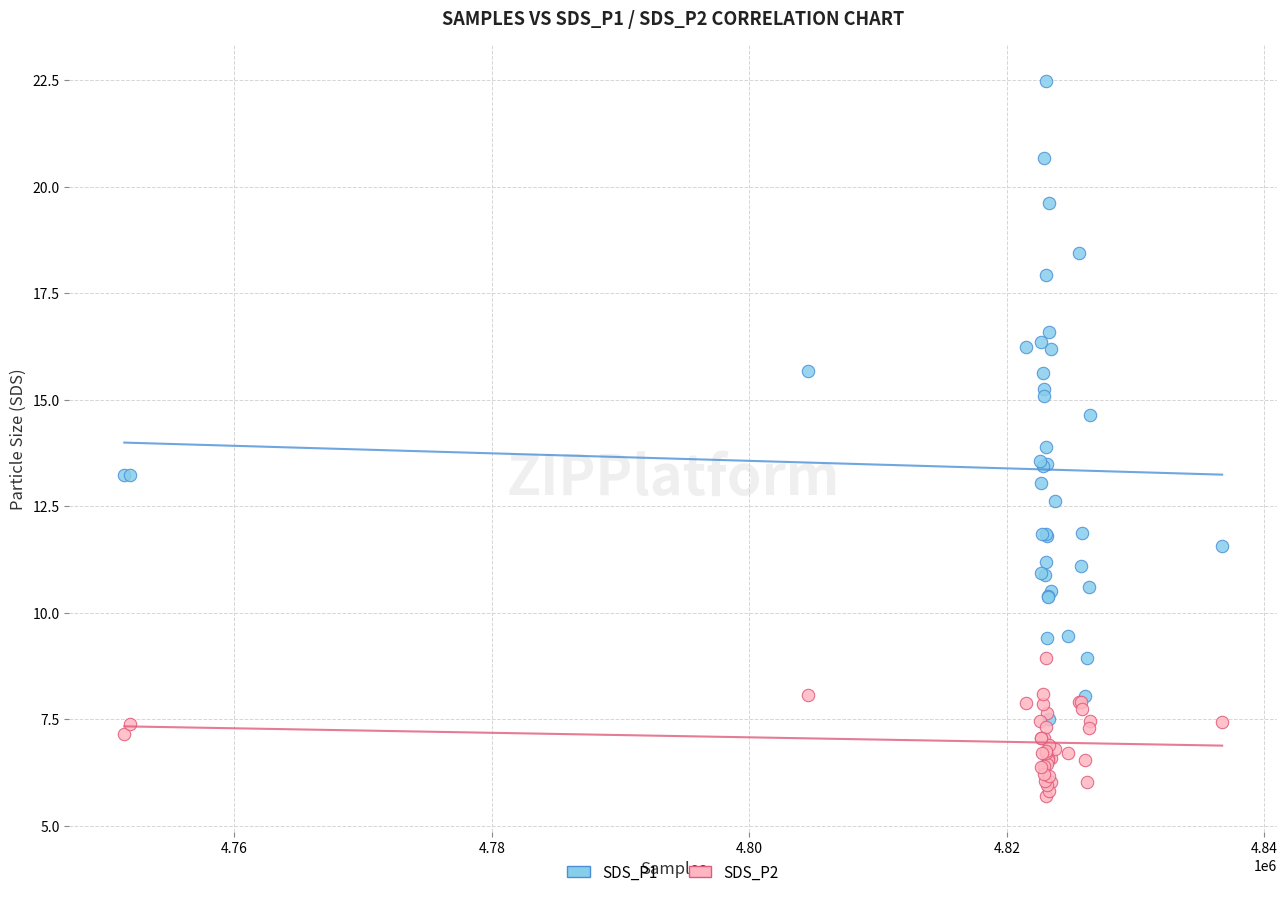

Which series reaches the maximum Y coordinate?

SDS_P1